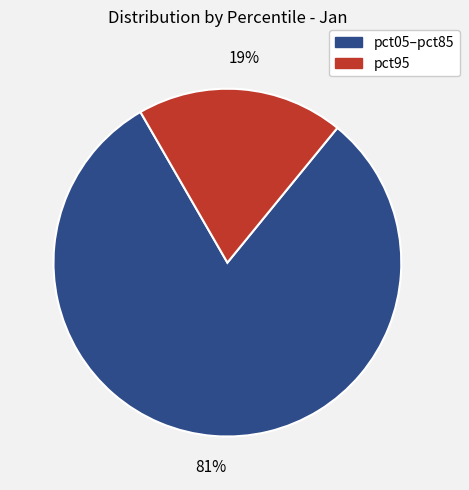

Is there a majority slice in this chart?

Yes